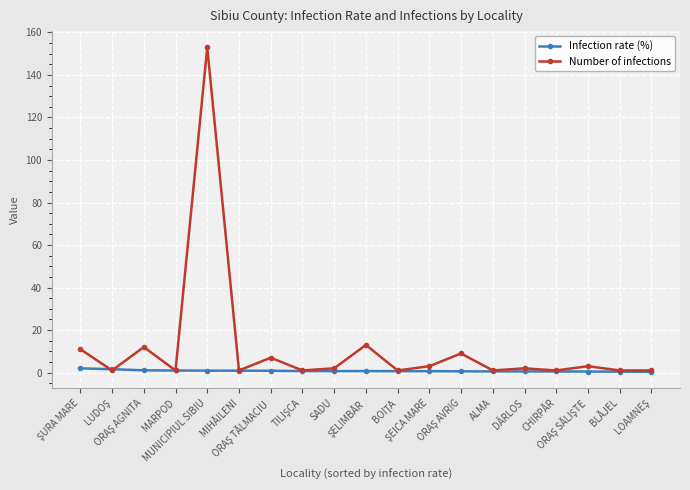

What is the greatest value displayed?

153.0